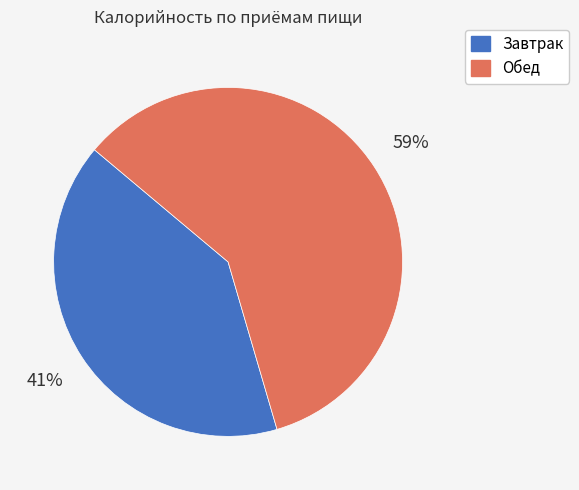

Which slice is the smallest?

Завтрак